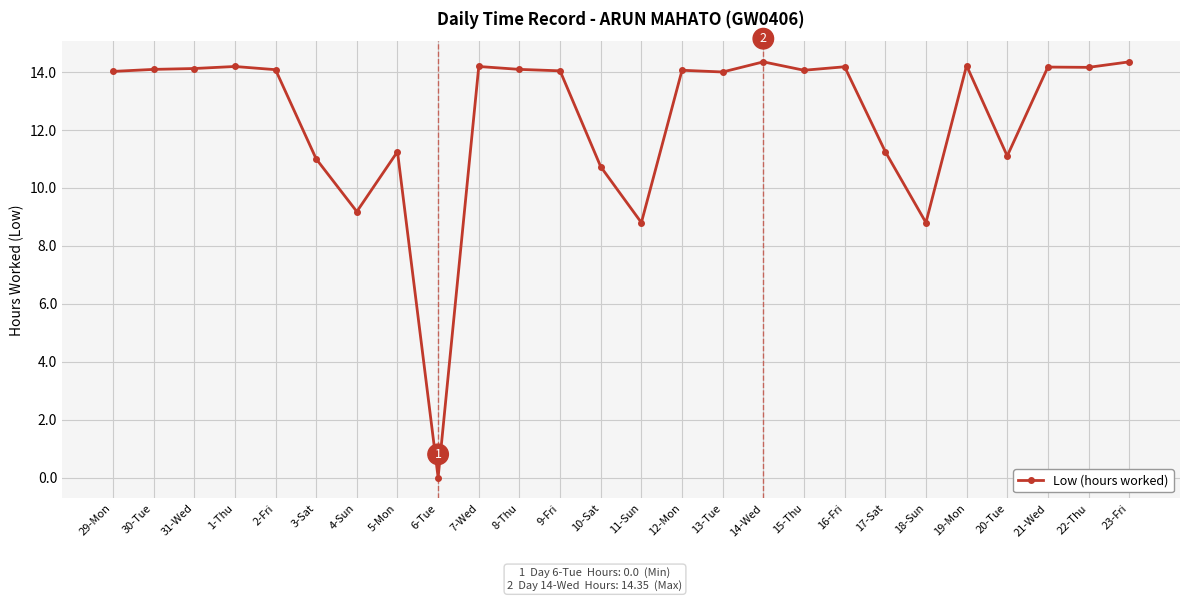

At which category does the chart reach its minimum across all series?

6-Tue